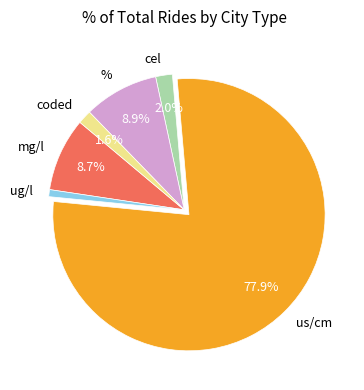

What is the smallest slice in the pie chart?

ug/l